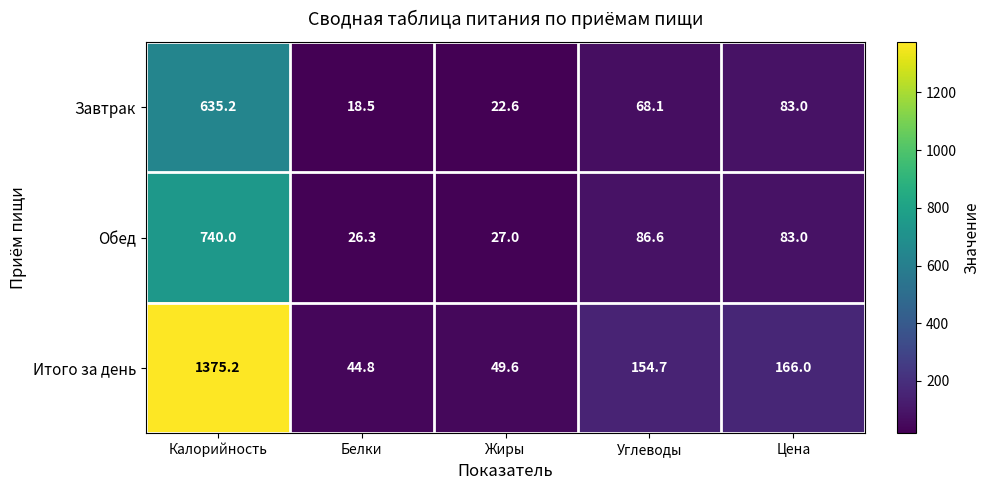

Reading right to left, transcribe all the data shown in this chart.

Завтрак: Цена=83.0	Углеводы=68.1	Жиры=22.6	Белки=18.5	Калорийность=635.2
Обед: Цена=83.0	Углеводы=86.6	Жиры=27.0	Белки=26.3	Калорийность=740.0
Итого за день: Цена=166.0	Углеводы=154.7	Жиры=49.6	Белки=44.8	Калорийность=1375.2